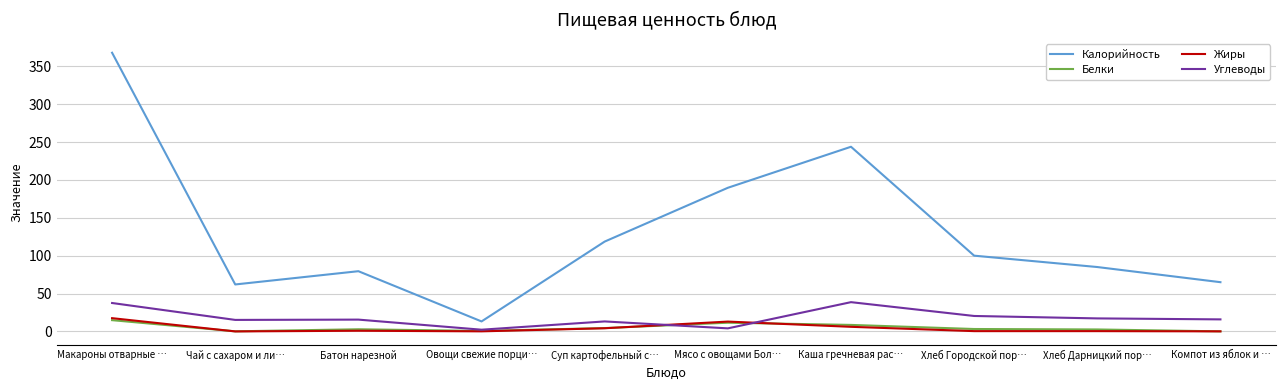

Is the value of Жиры at Суп картофельный с… greater than the value of Углеводы at Макароны отварные …?

No